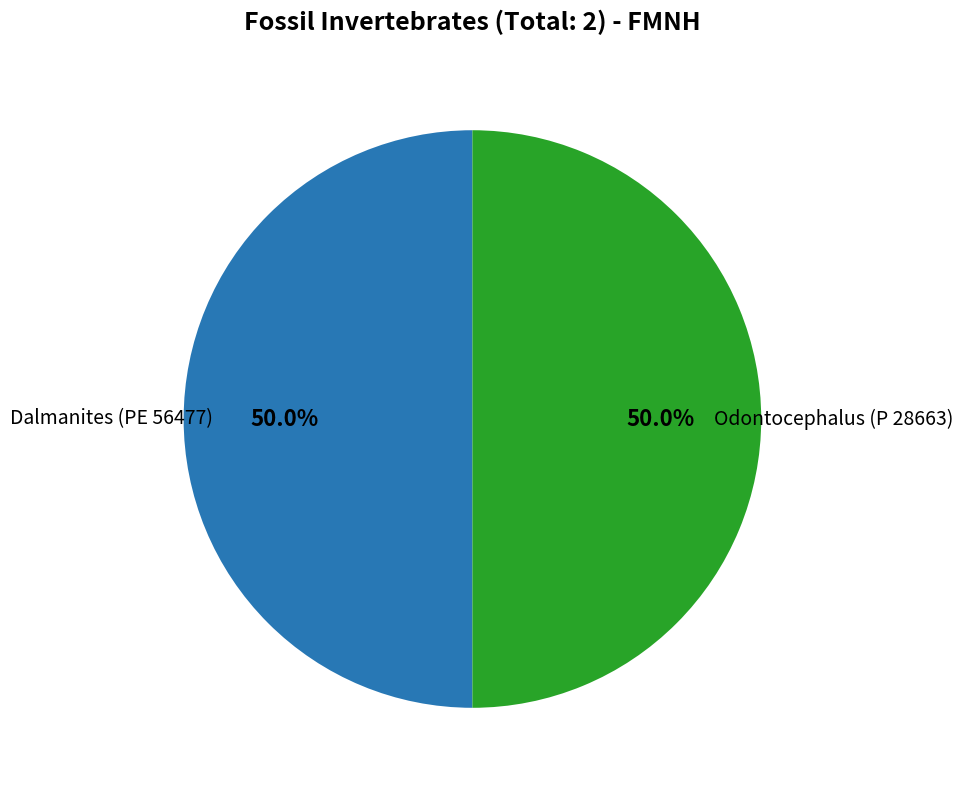

Count the number of slices in the pie.

2